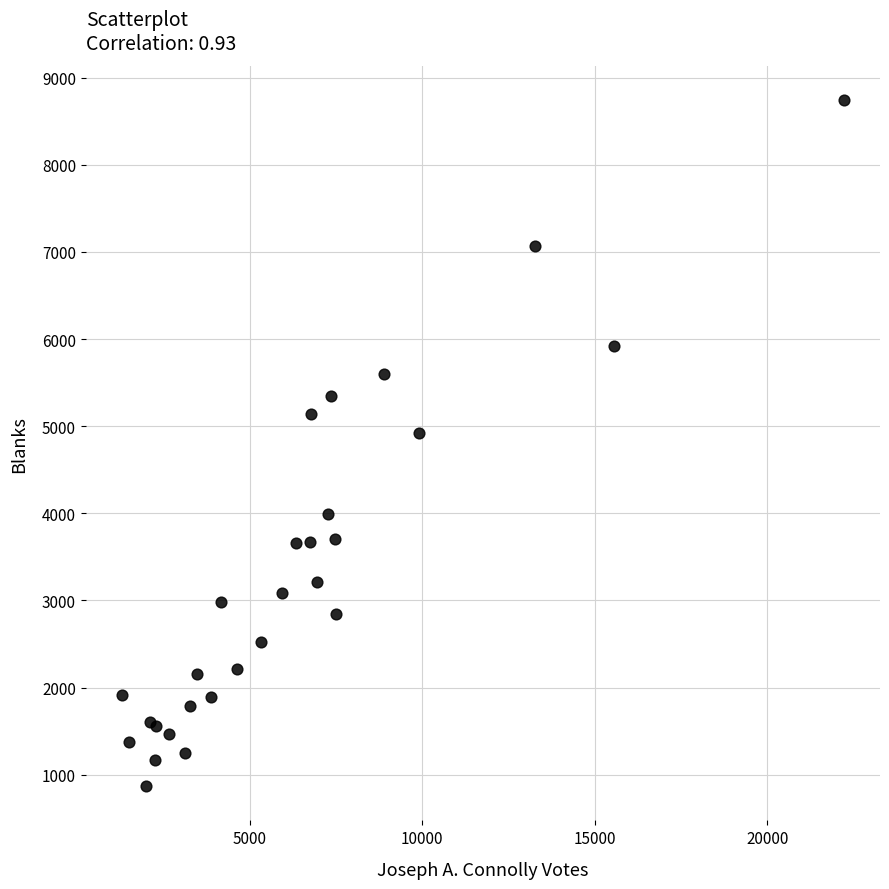

What Y value in the scatter plot is closest to 4806?

4926